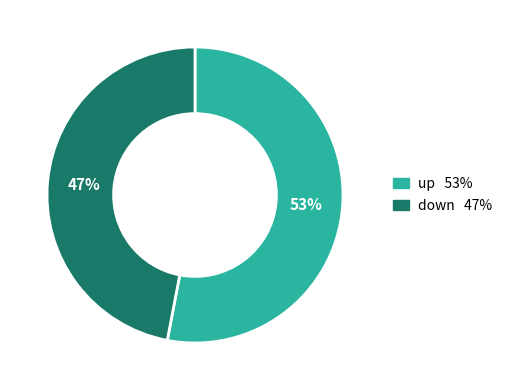

Which category has the biggest portion of the pie?

up